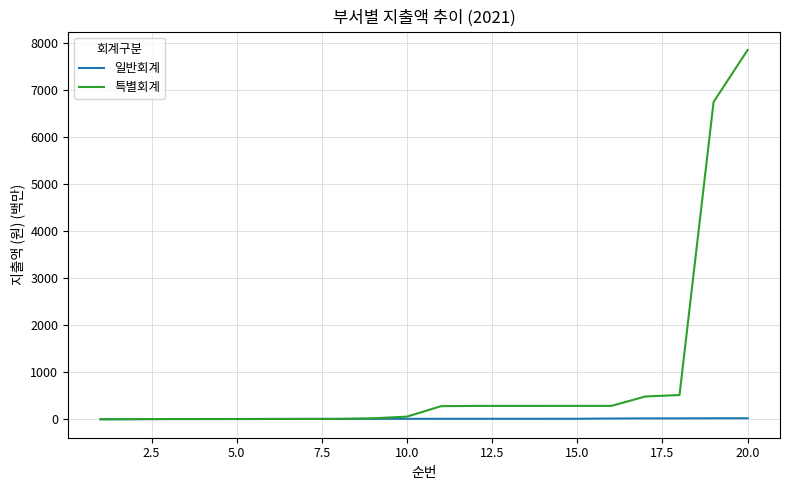

Rank the series by their average value, from highest to lowest.

특별회계, 일반회계